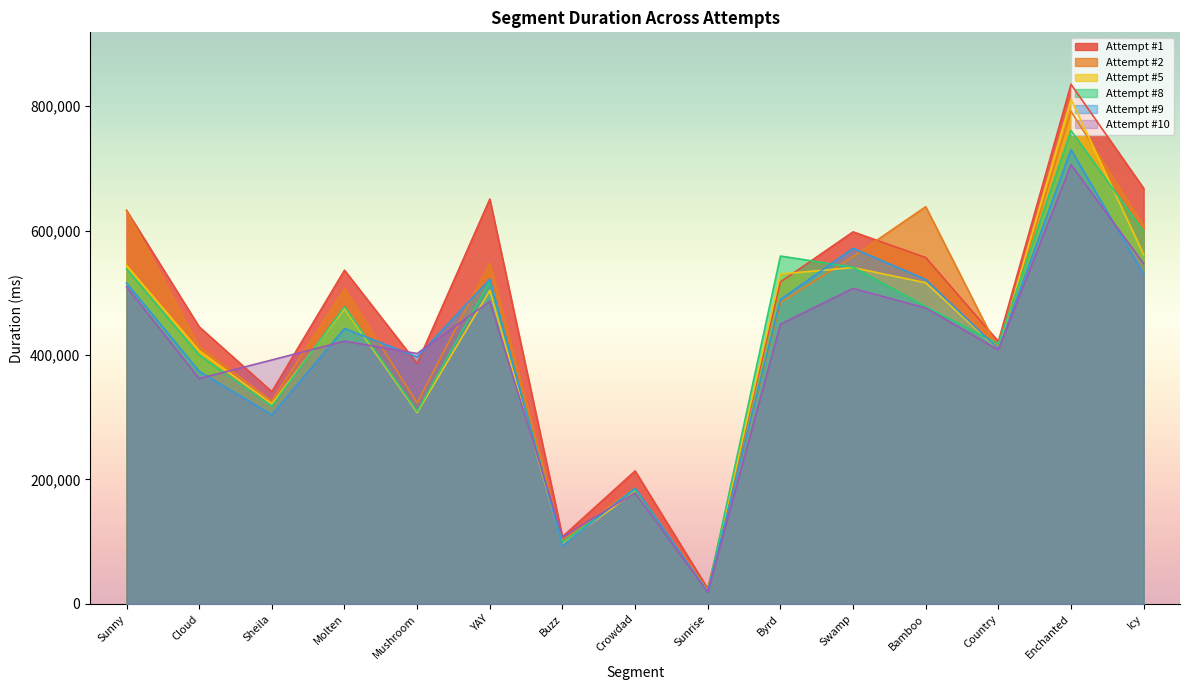

The value of Attempt #2 at Byrd is 484165. True or false?

True